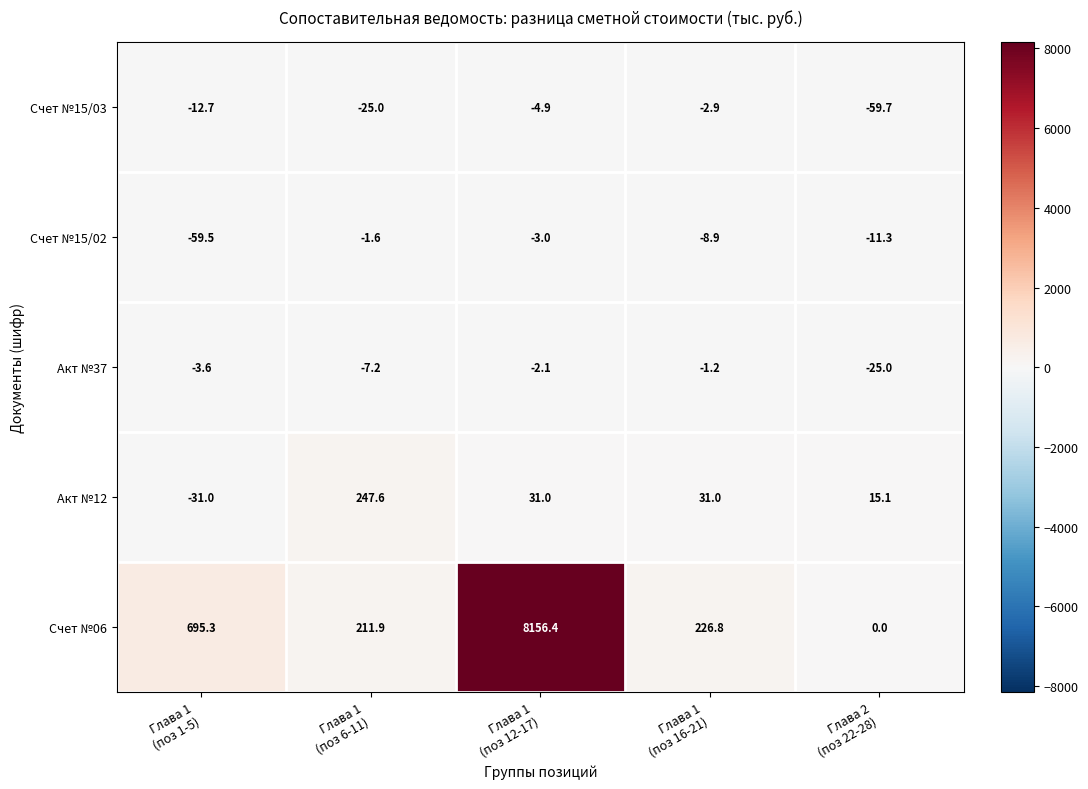

Reading left to right, what are all the values shown in this chart?

Счет №15/03: -12.7	-25.0	-4.9	-2.9	-59.7
Счет №15/02: -59.5	-1.6	-3.0	-8.9	-11.3
Акт №37: -3.6	-7.2	-2.1	-1.2	-25.0
Акт №12: -31.0	247.6	31.0	31.0	15.1
Счет №06: 695.3	211.9	8156.4	226.8	0.0